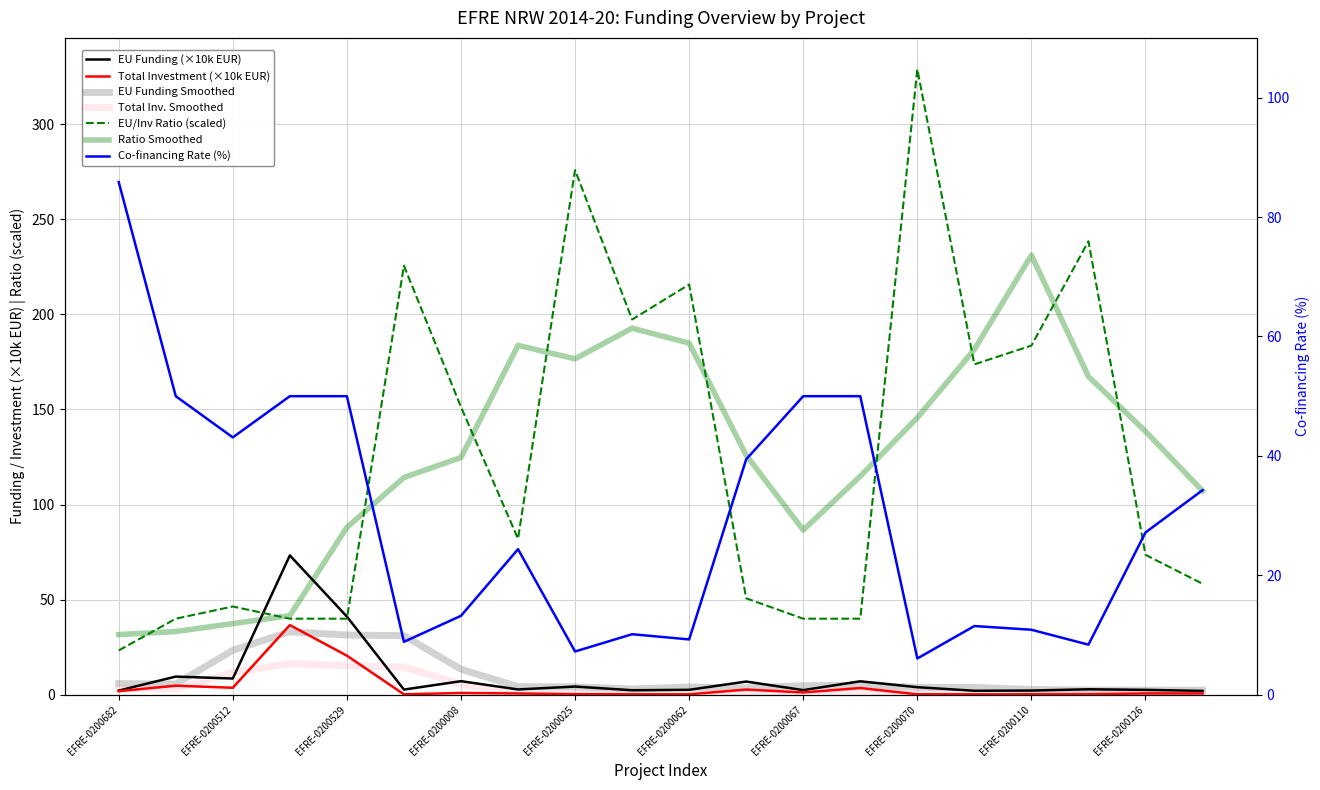

True or false: Co-financing Rate (%) has a value of 39.4 at EFRE-0200066.

True